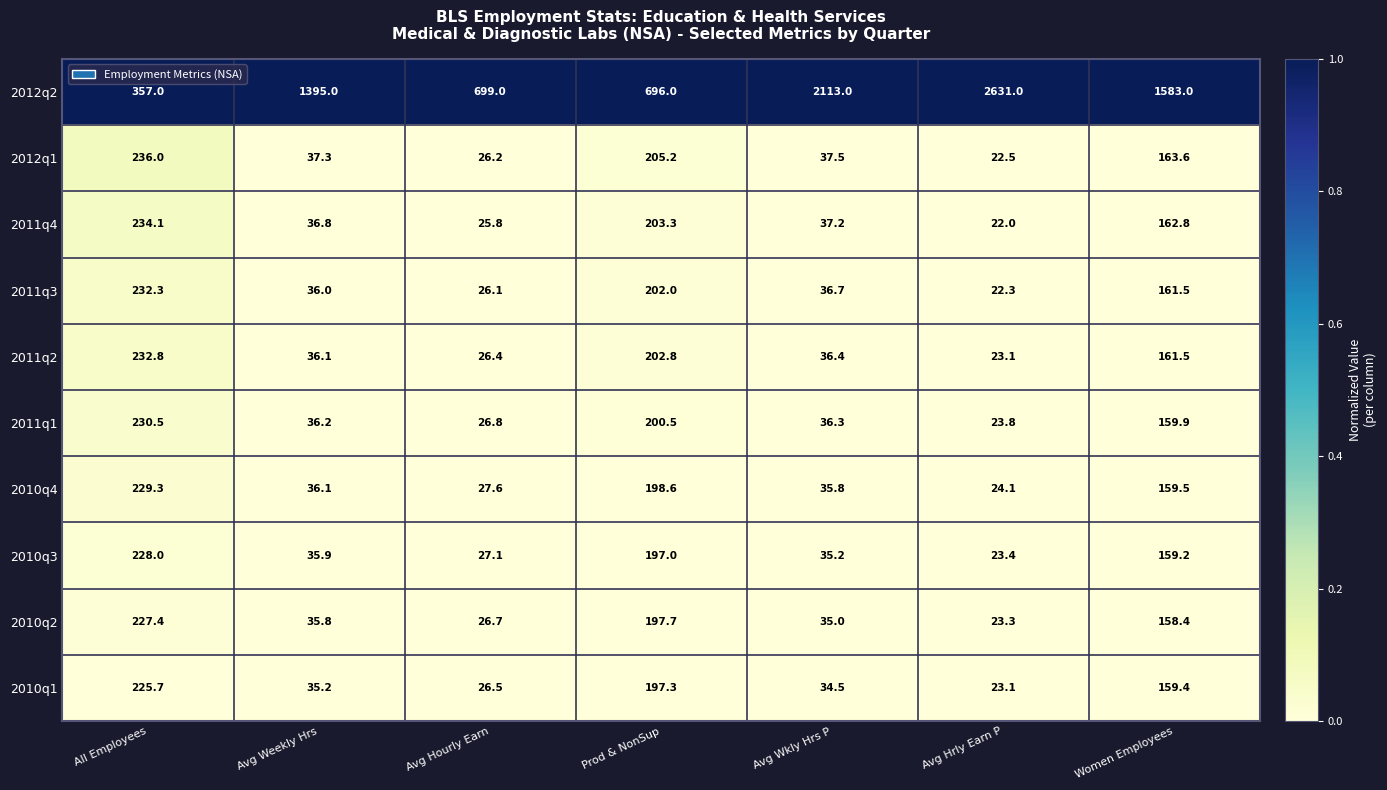

Rank the series by their maximum value, from highest to lowest.

2012q2, 2012q1, 2011q4, 2011q2, 2011q3, 2011q1, 2010q4, 2010q3, 2010q2, 2010q1